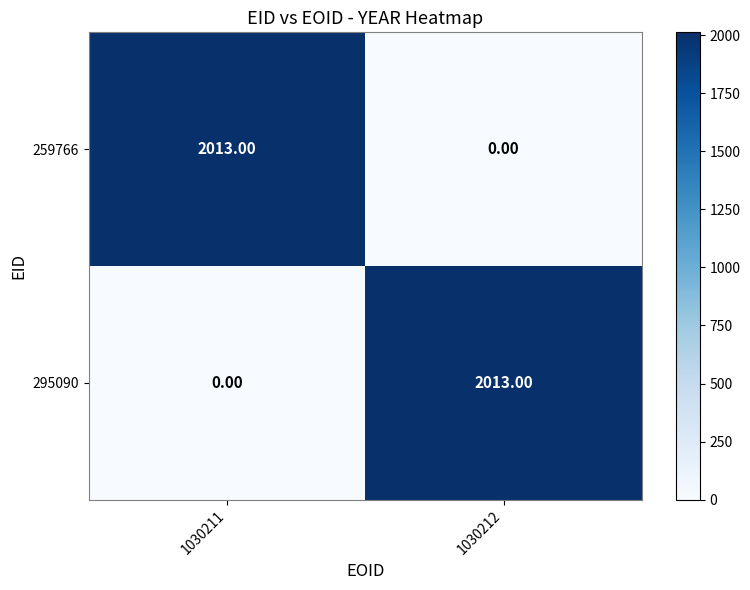

At how many categories does at least one series exceed 947?

2